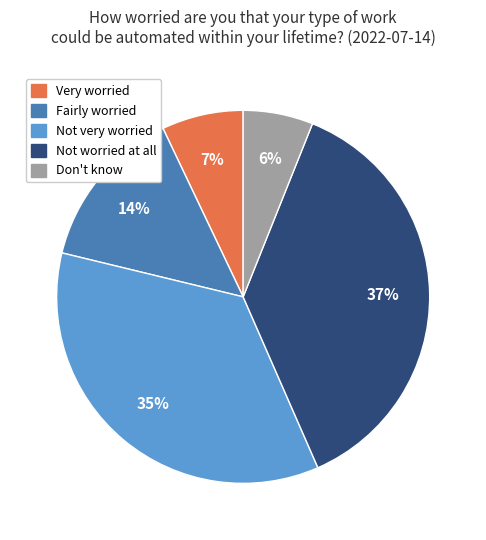

Do Don't know and Fairly worried together represent more than half of the pie?

No